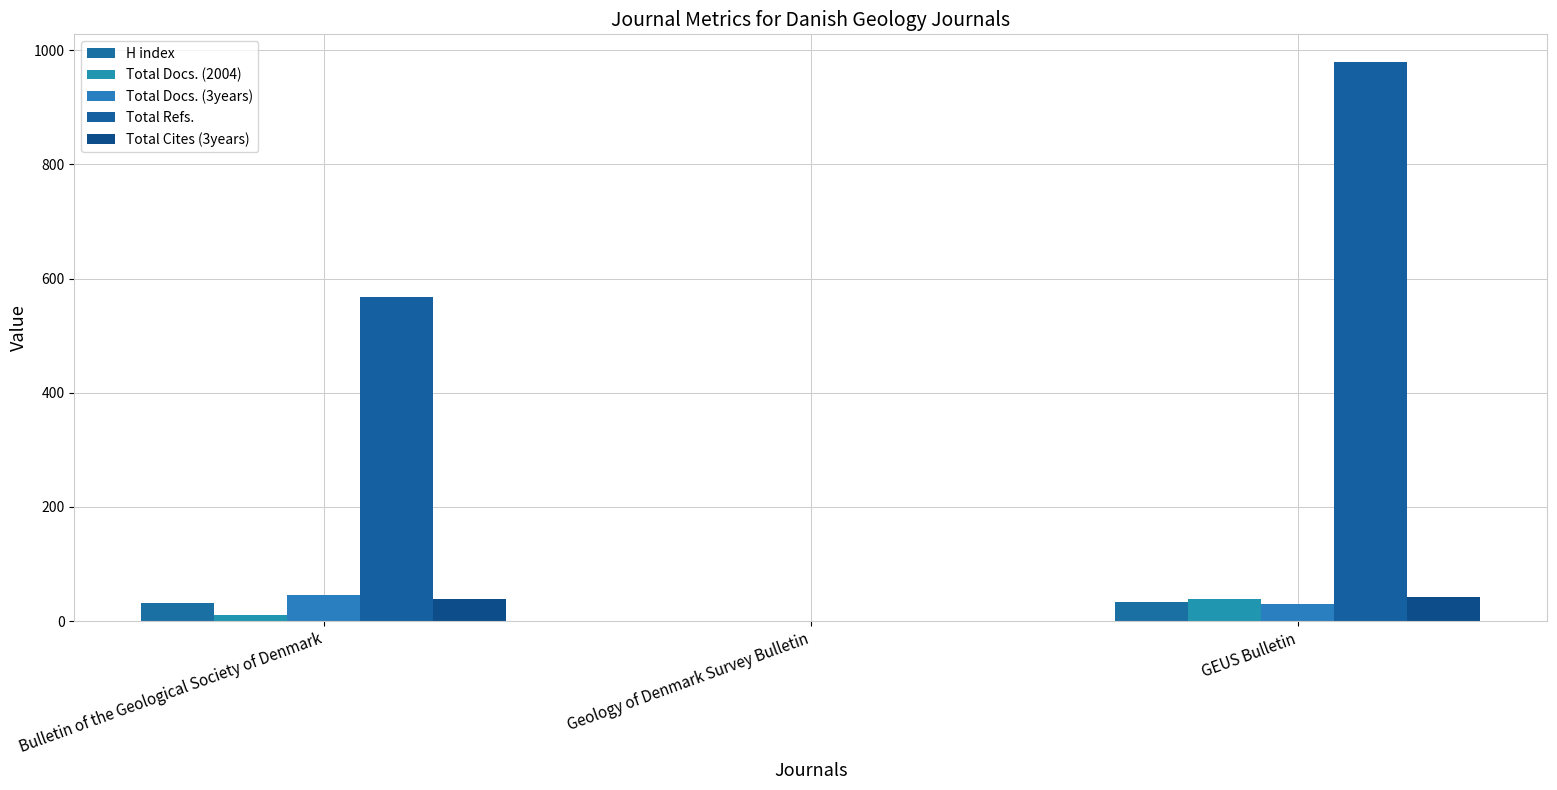

How many categories are shown in the chart?

3